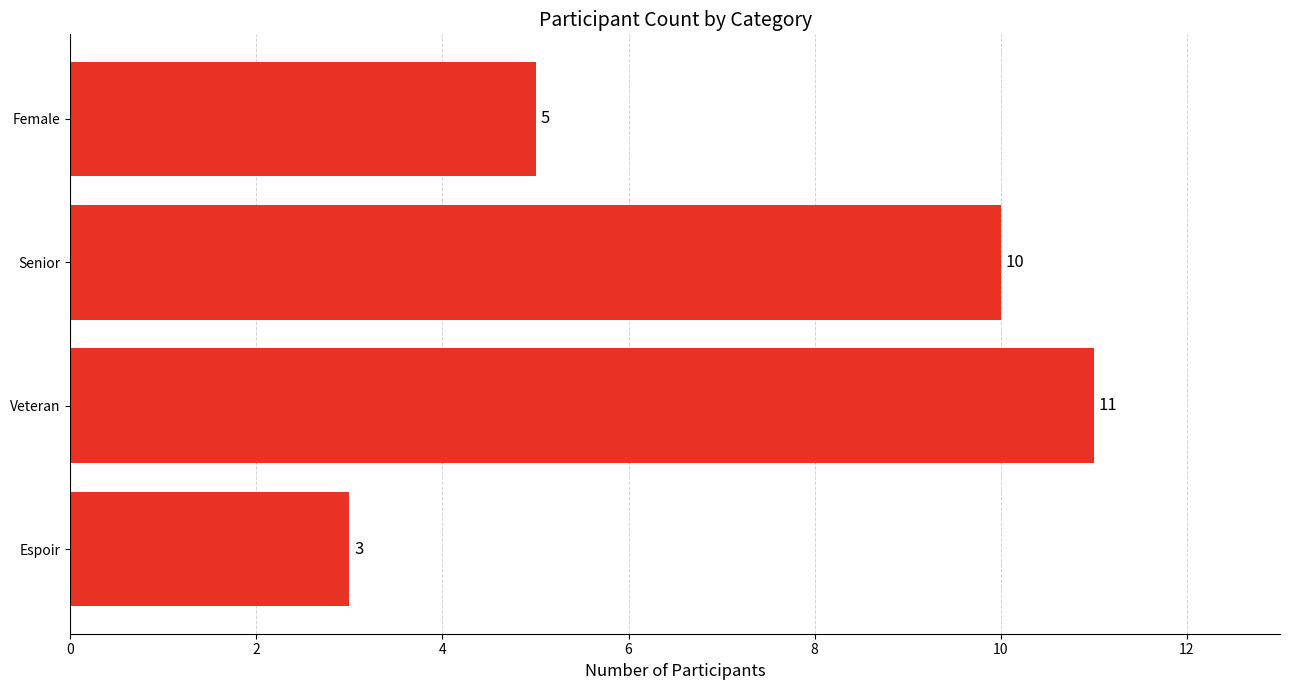

The chart shows a value of 11 at Veteran. True or false?

True